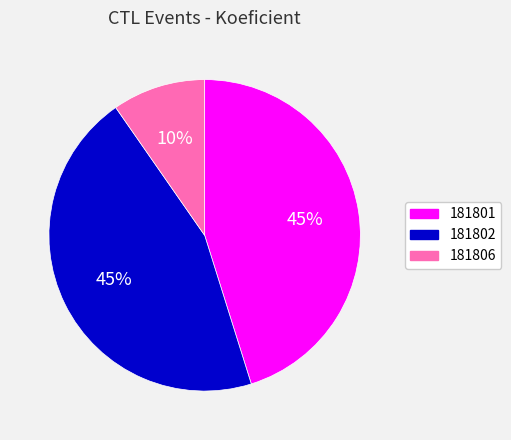

Does 181802 account for over 50% of the chart?

No